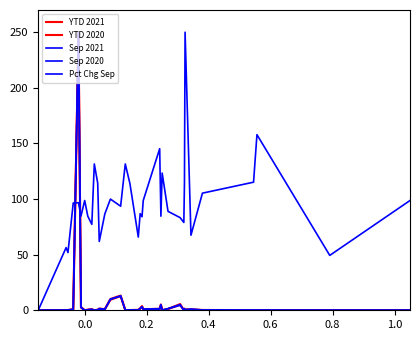

Is this an area chart (filled region under the line)?

No